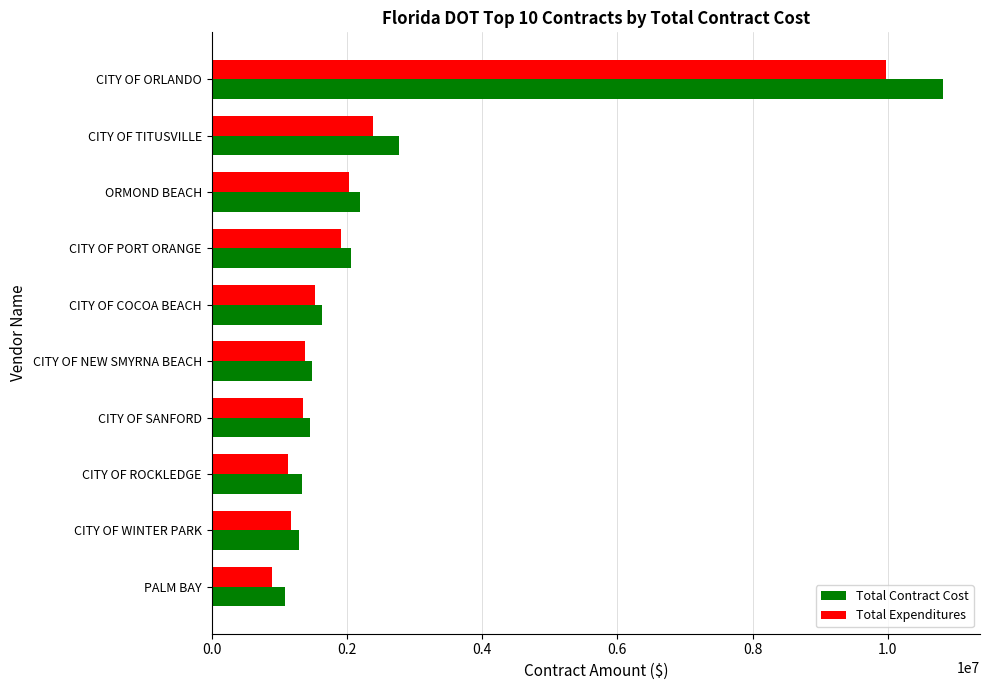

What is the sum of all Total Expenditures values?

23792366.8